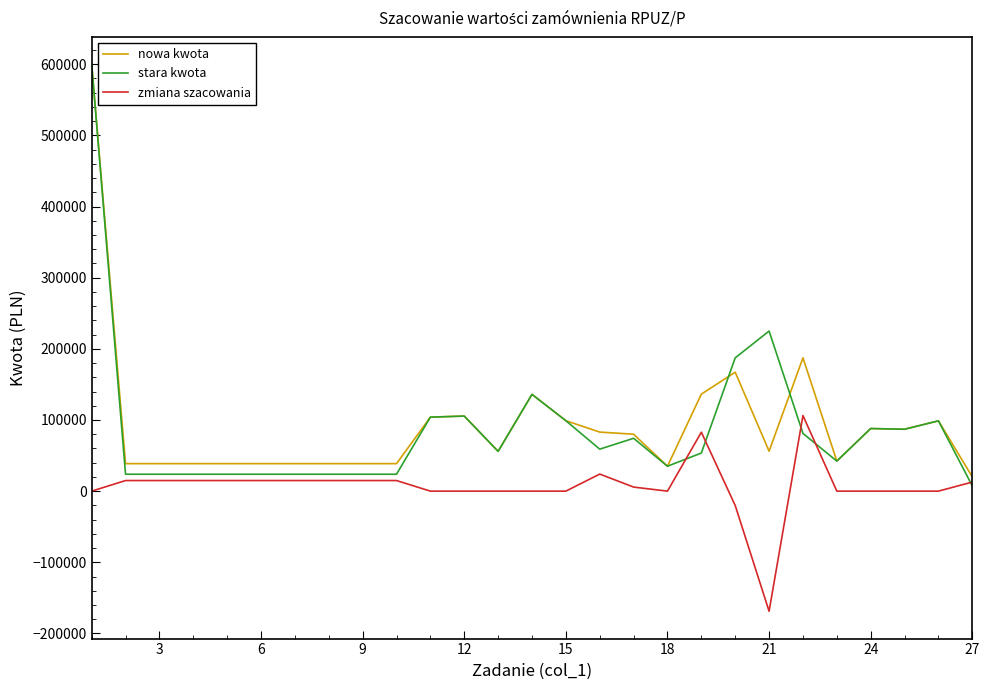

What is the maximum value for nowa kwota?

600000.0